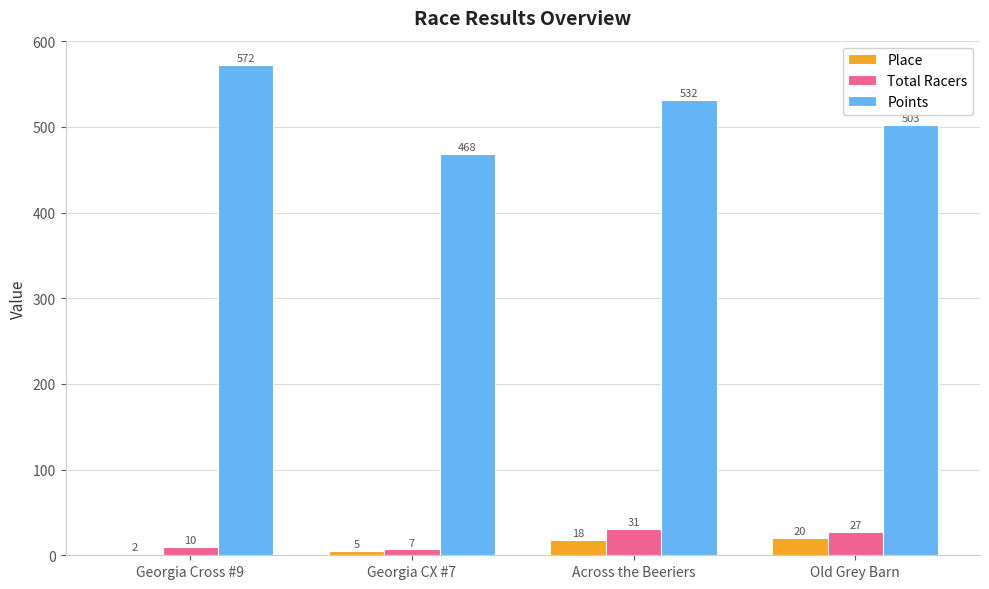

Which series has the widest spread of values?

Points